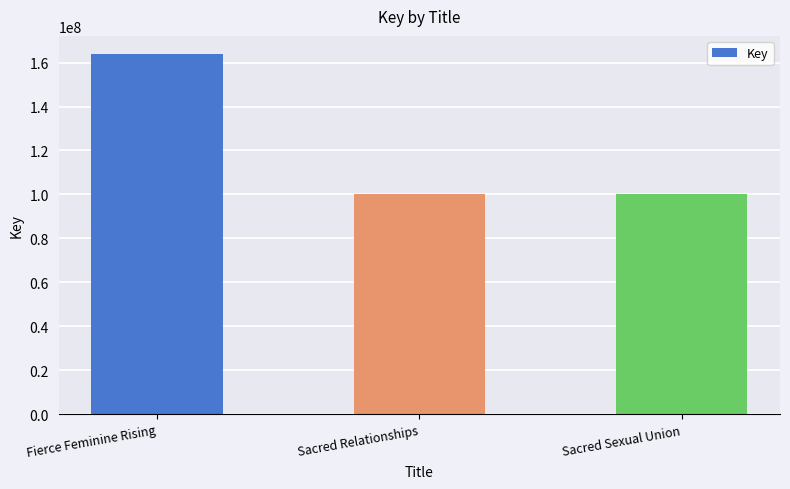

True or false: the data shows 100430498 at Sacred Relationships.

True